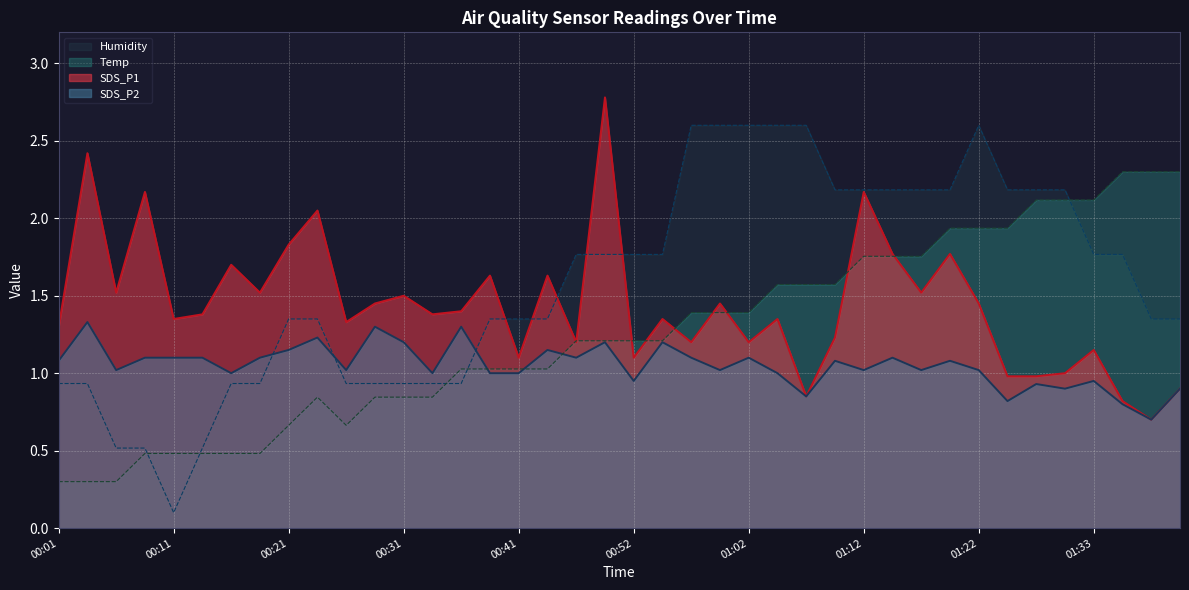

At which category is the sum across all series the highest?

01:12